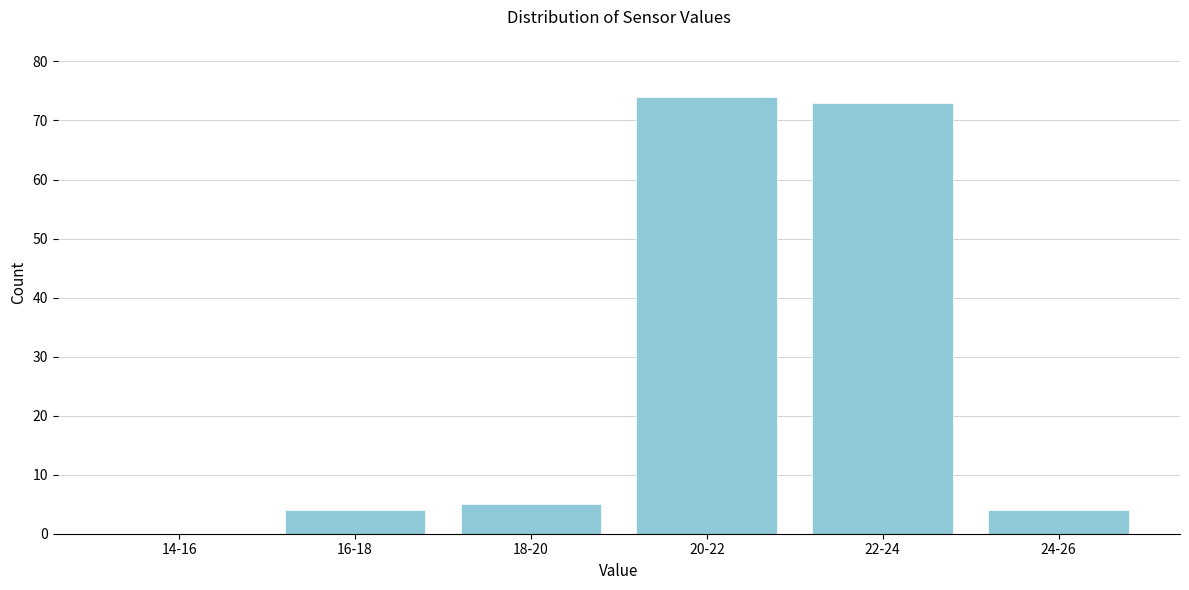

Reading left to right, transcribe all the data shown in this chart.

14-16=0	16-18=4	18-20=5	20-22=74	22-24=73	24-26=4